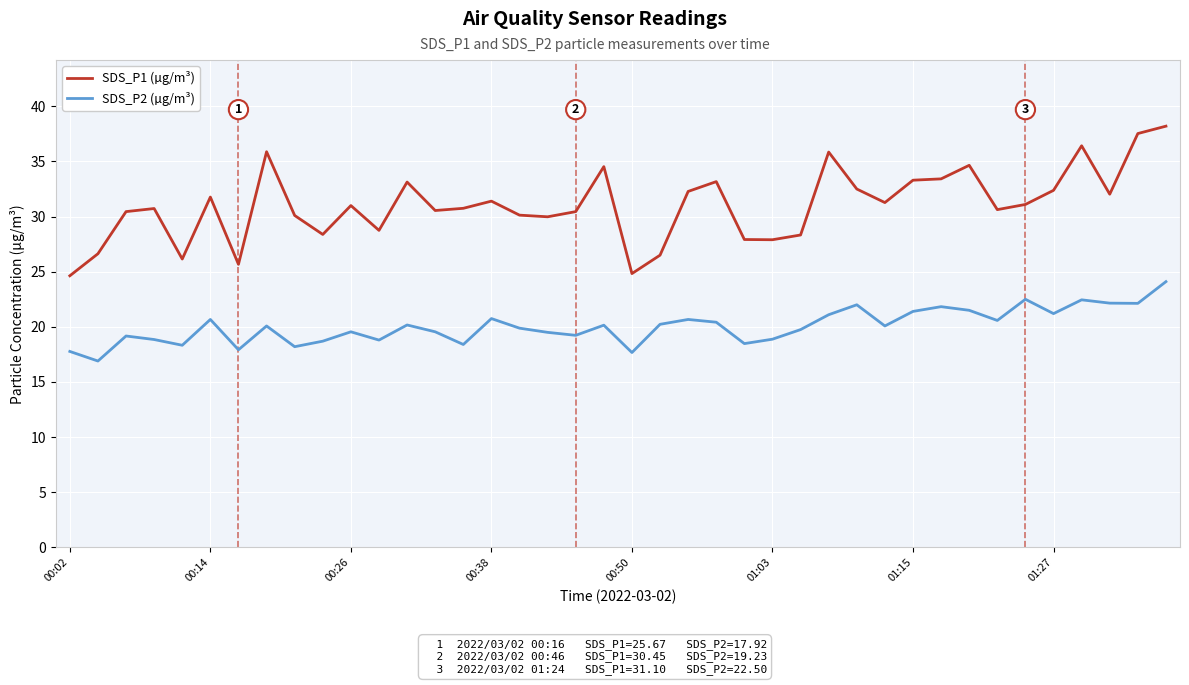

Which series has the largest range (max minus min)?

SDS_P1 (µg/m³)